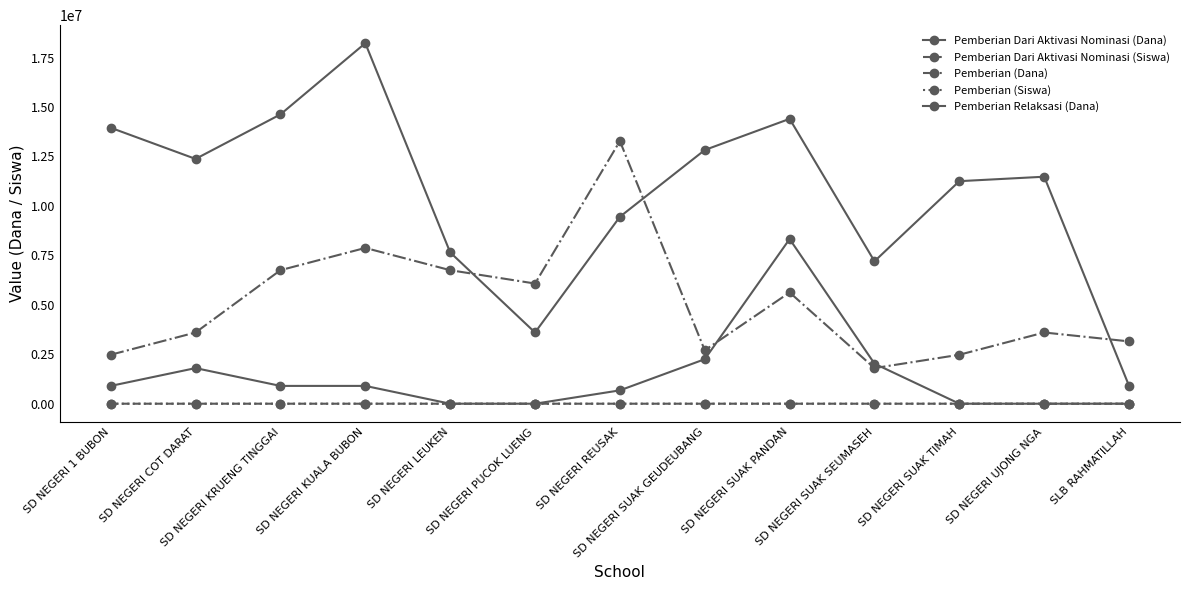

True or false: Pemberian Dari Aktivasi Nominasi (Dana) and Pemberian Dari Aktivasi Nominasi (Siswa) cross at least once.

False